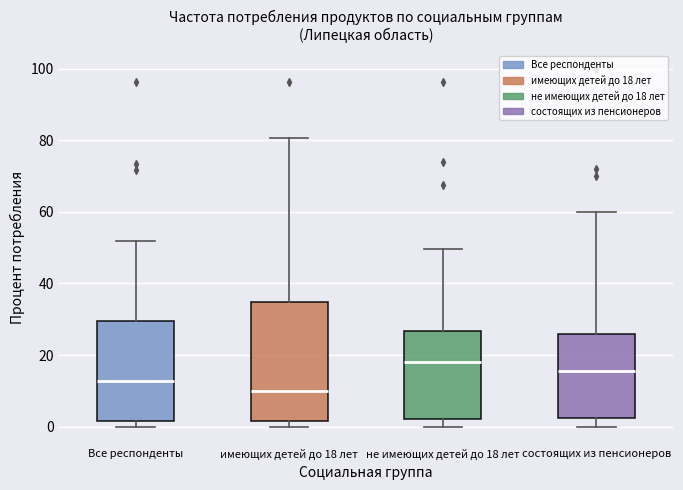

Comparing the boxes themselves (not the whiskers), which one is the tallest?

имеющих детей до 18 лет